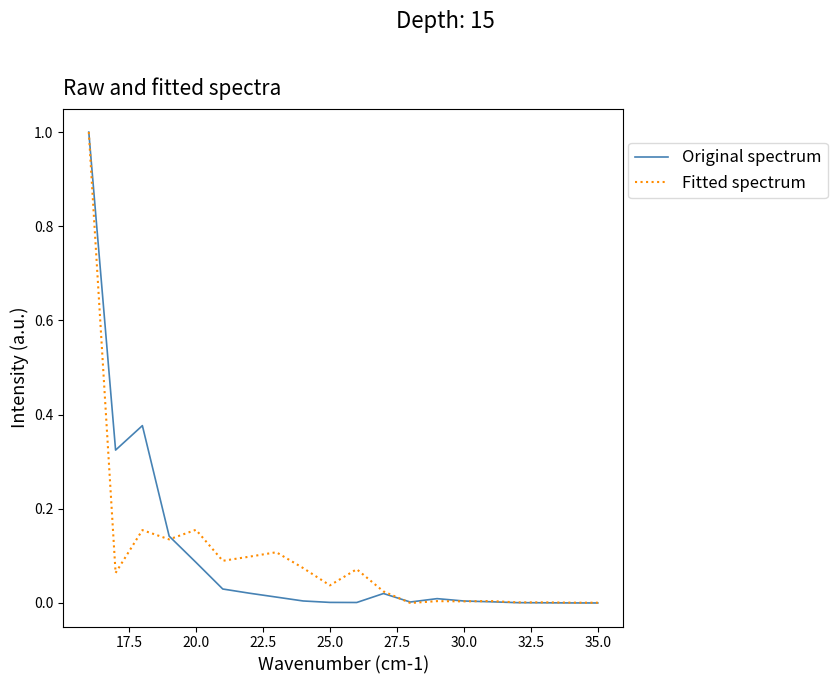

What is the value of the Original spectrum point at the 3rd from the left?

0.4